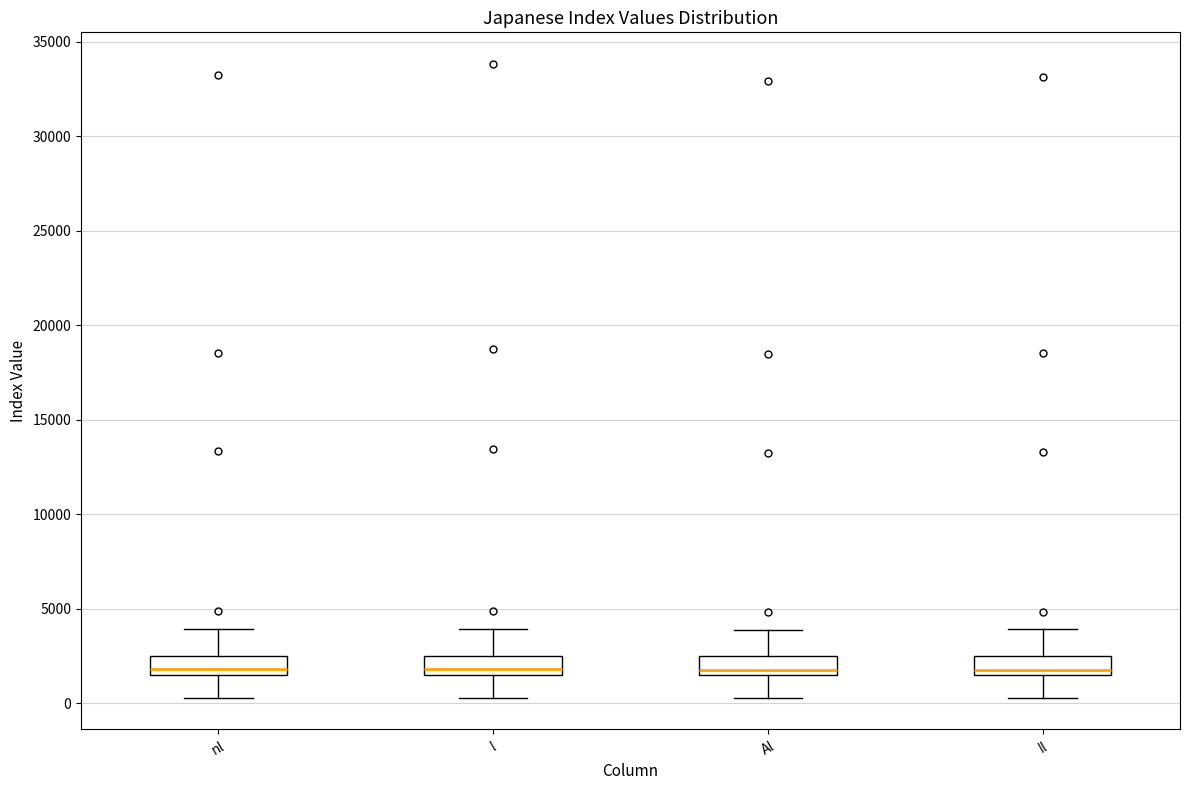

Where is the upper edge of the box for l on the y-axis? The values are not printed on the chart, so give them approximately, as read against the axis.

2500